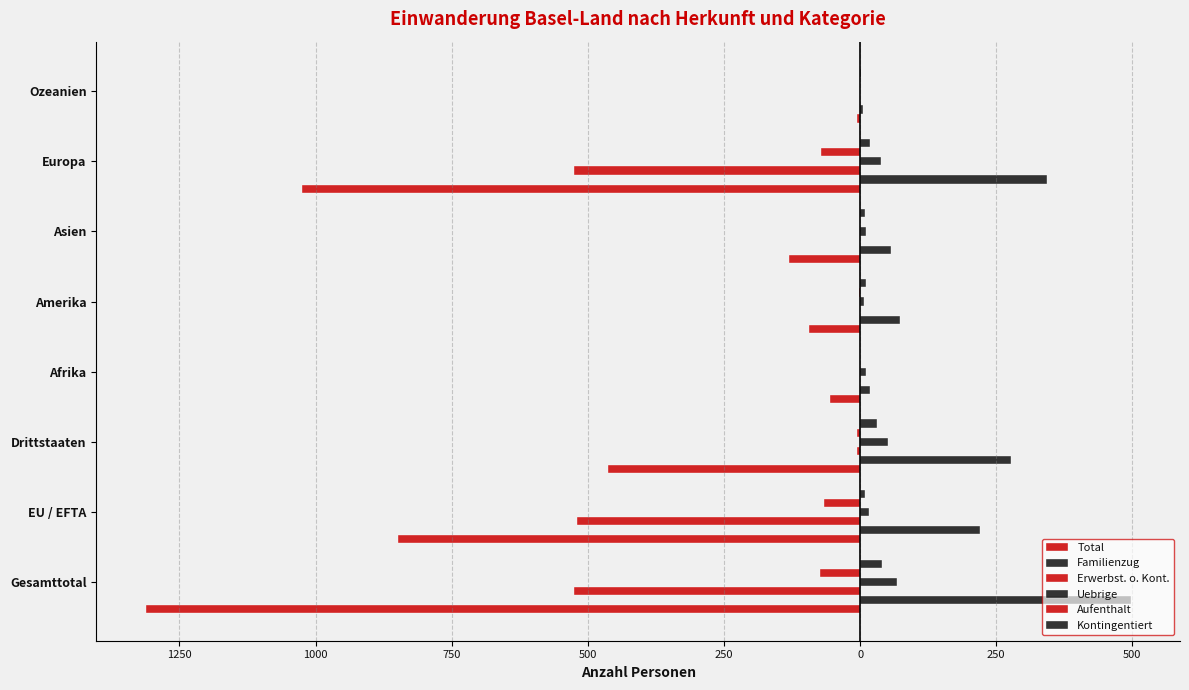

What is the difference between the maximum and minimum values in the Erwerbst. o. Kont. series?

525.0